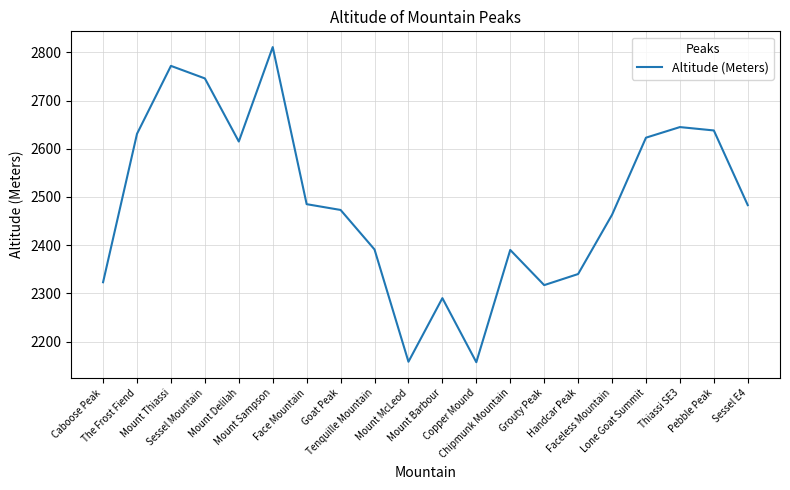

Where does the data first go above 2483?

The Frost Fiend